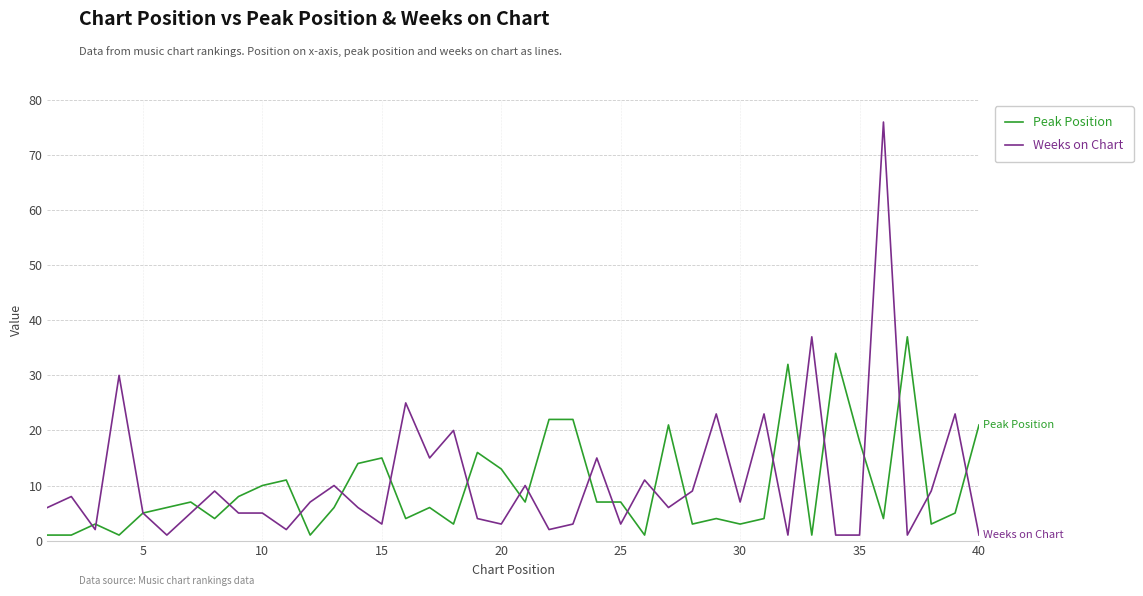

What is the greatest value displayed?

76